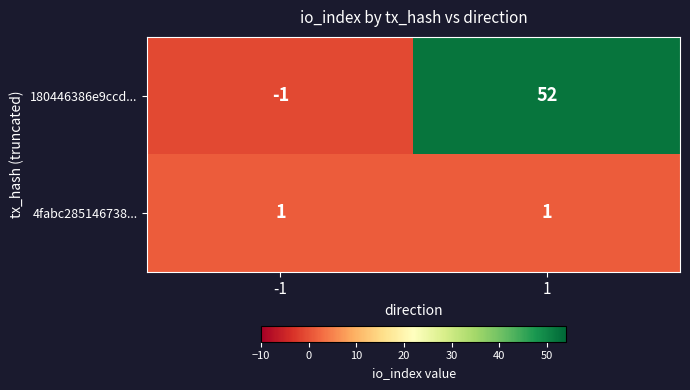

Rank the series at -1 from lowest to highest value.

180446386e9ccd..., 4fabc285146738...